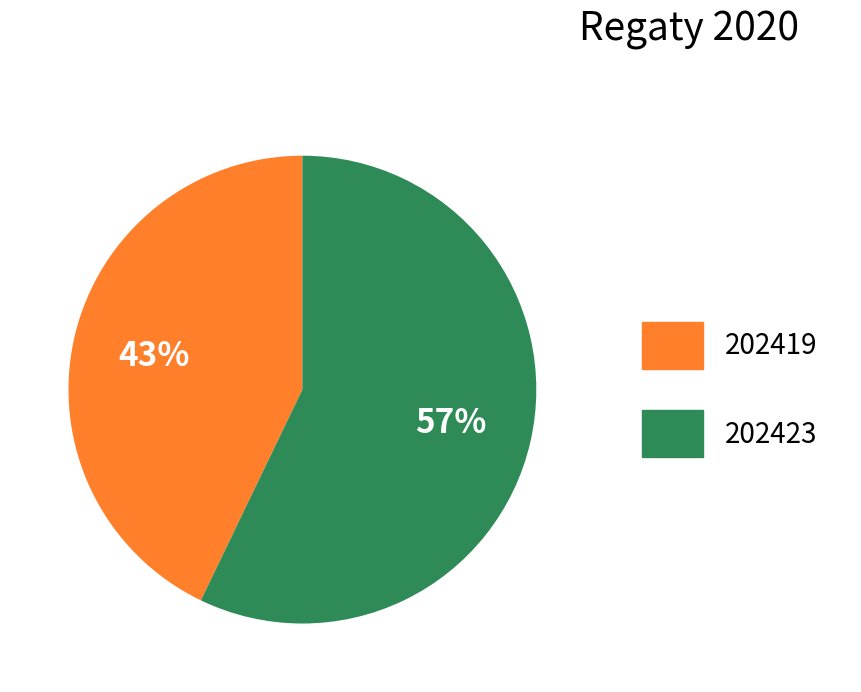

Combined, do 202423 and 202419 account for over 50%?

Yes